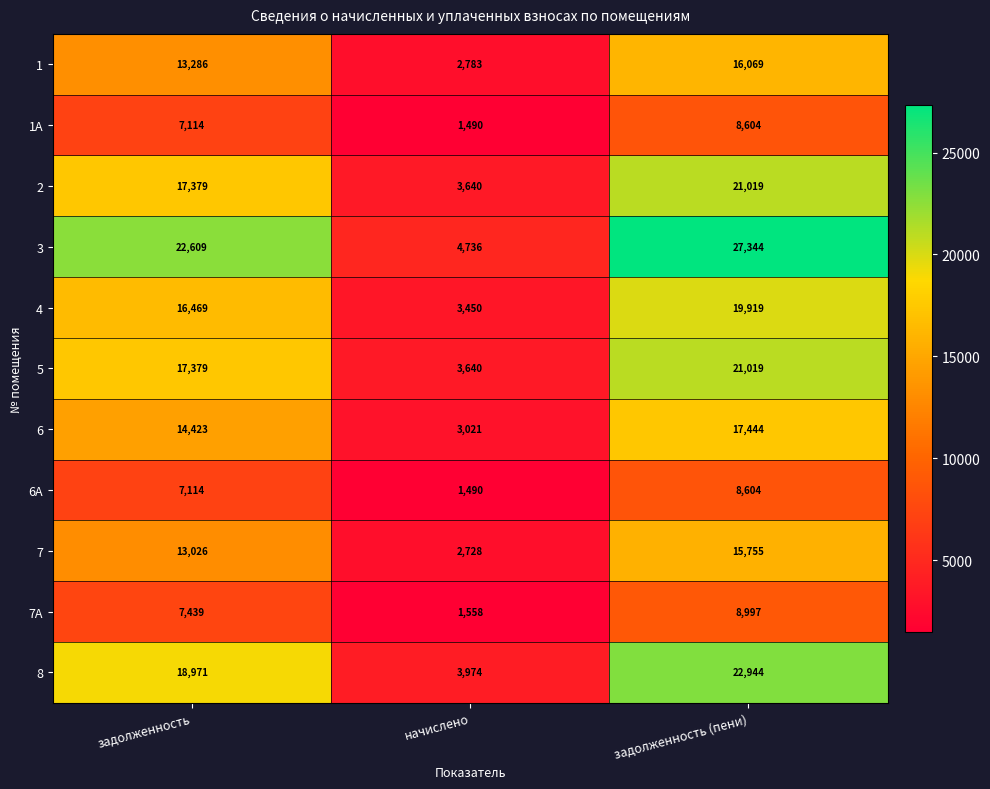

How many categories are shown in the chart?

3